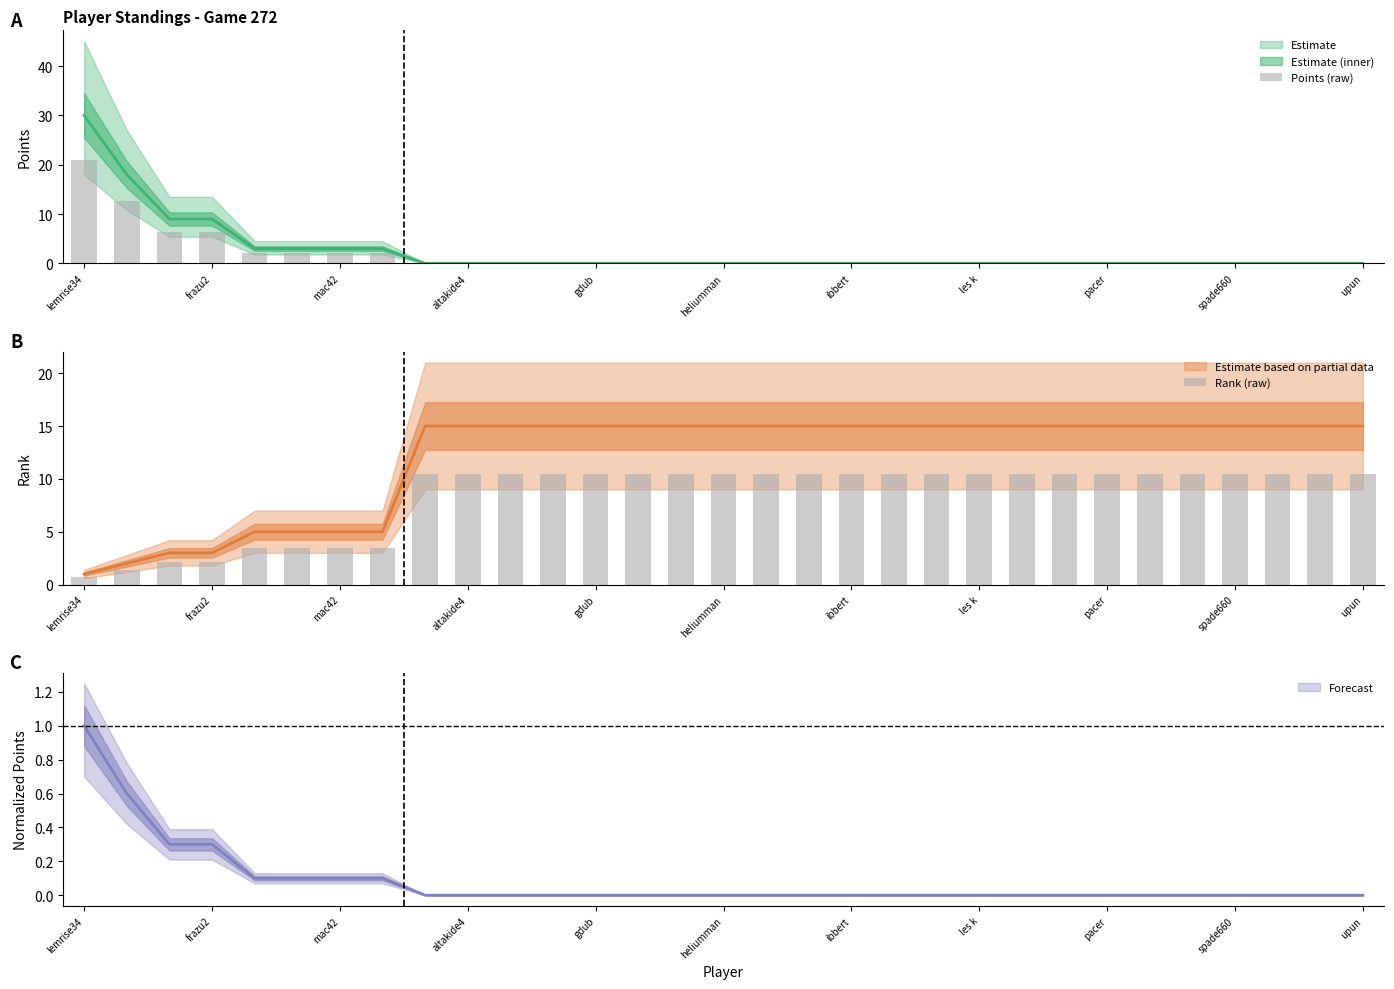

Between 21 and 19, which is larger?

21